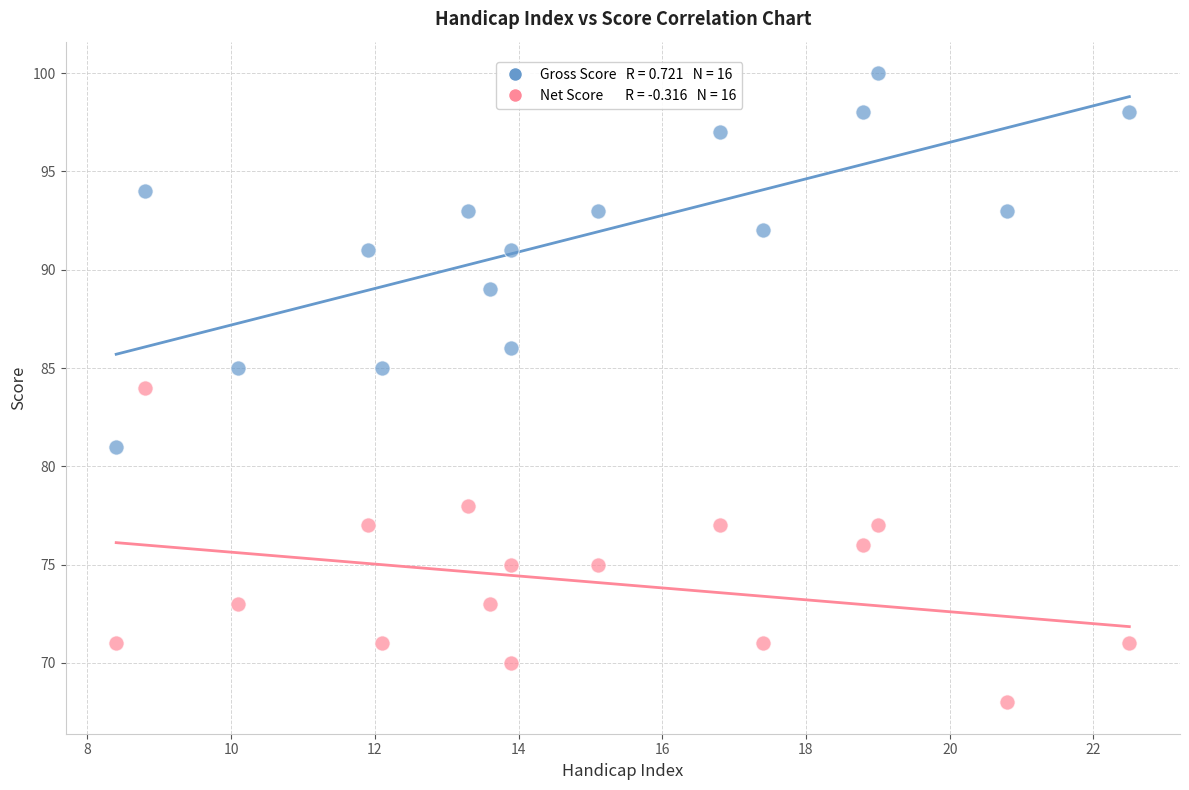

Across all data points, what is the range of Y values (max minus min)?

32